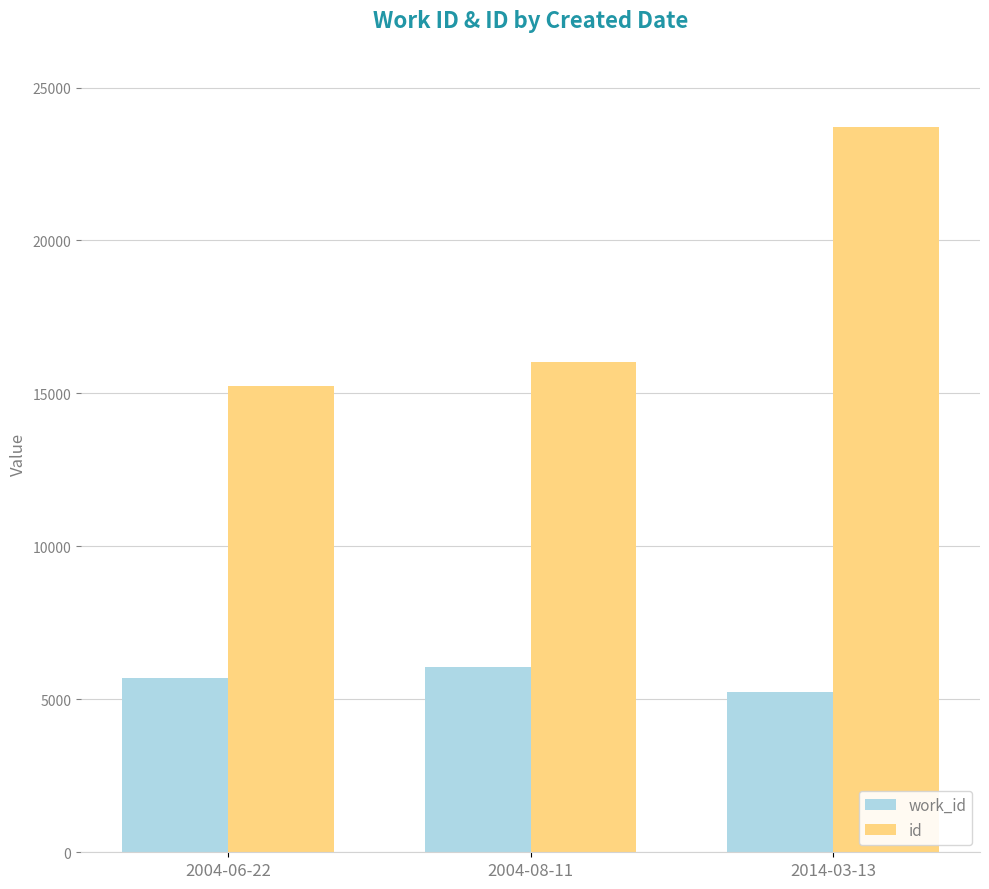

What is the maximum value for work_id?

6049